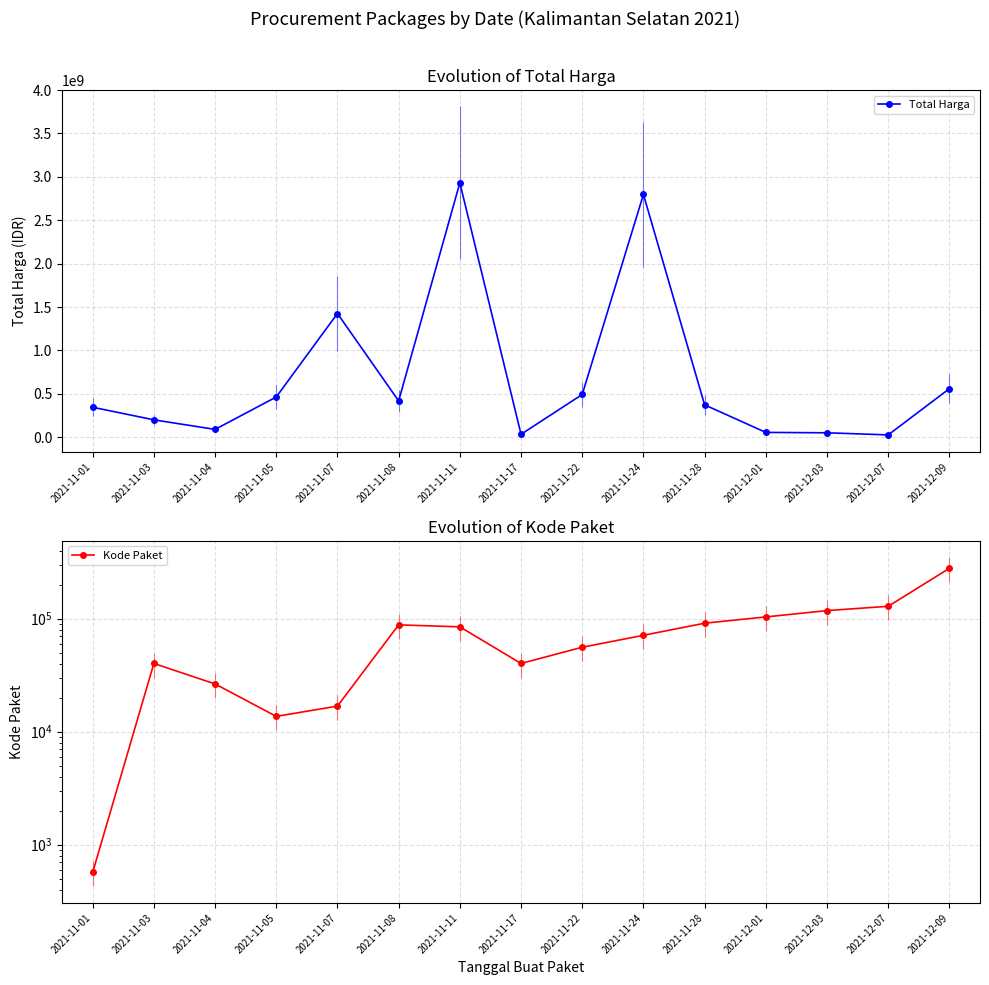

How many interior local peaks does the Kode Paket series have?

2